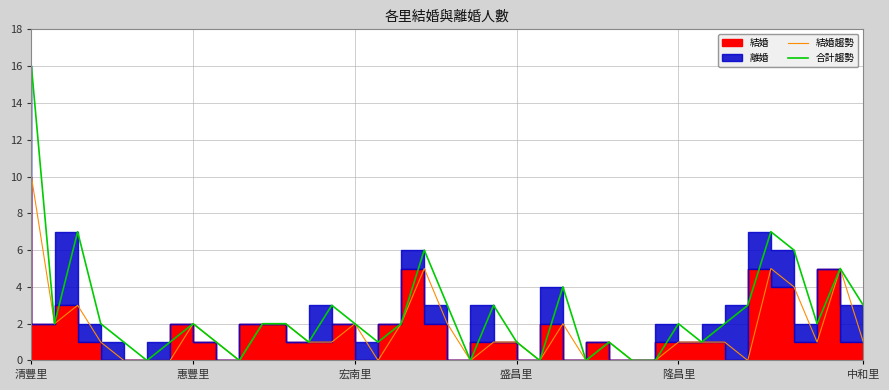

How many lines are shown in the chart?

2